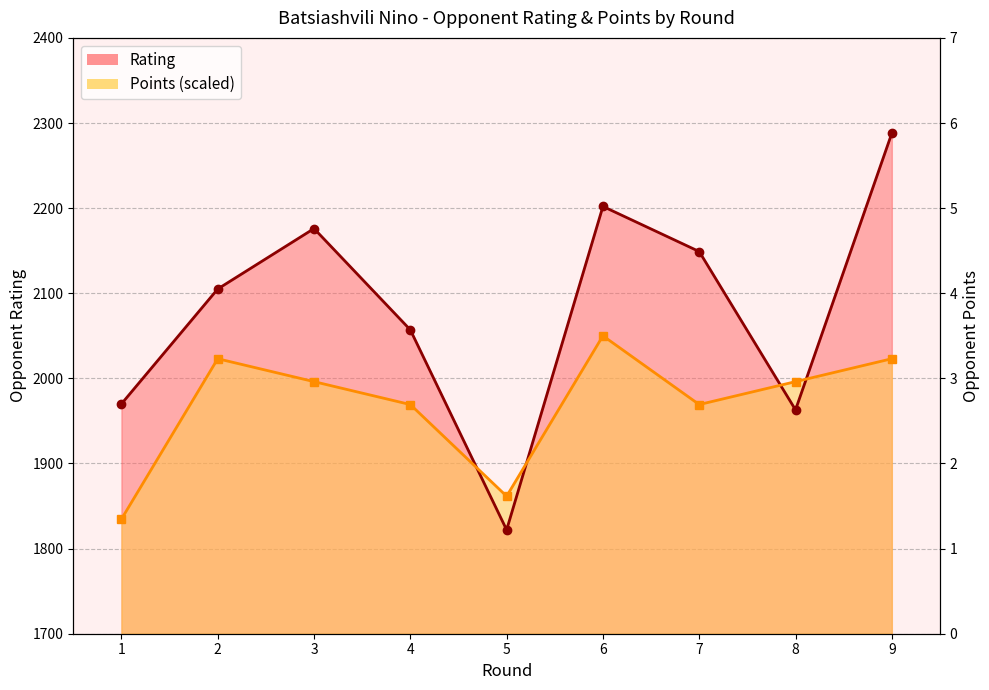

At which category is the sum across all series the highest?

9